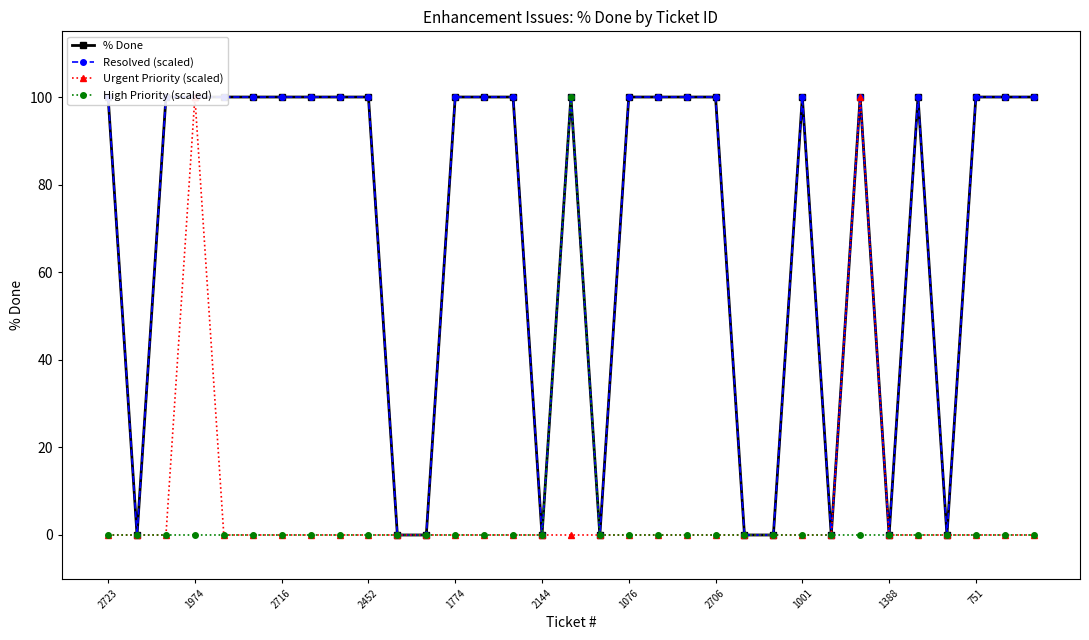

What is the difference between the maximum and minimum values in the Resolved (scaled) series?

100